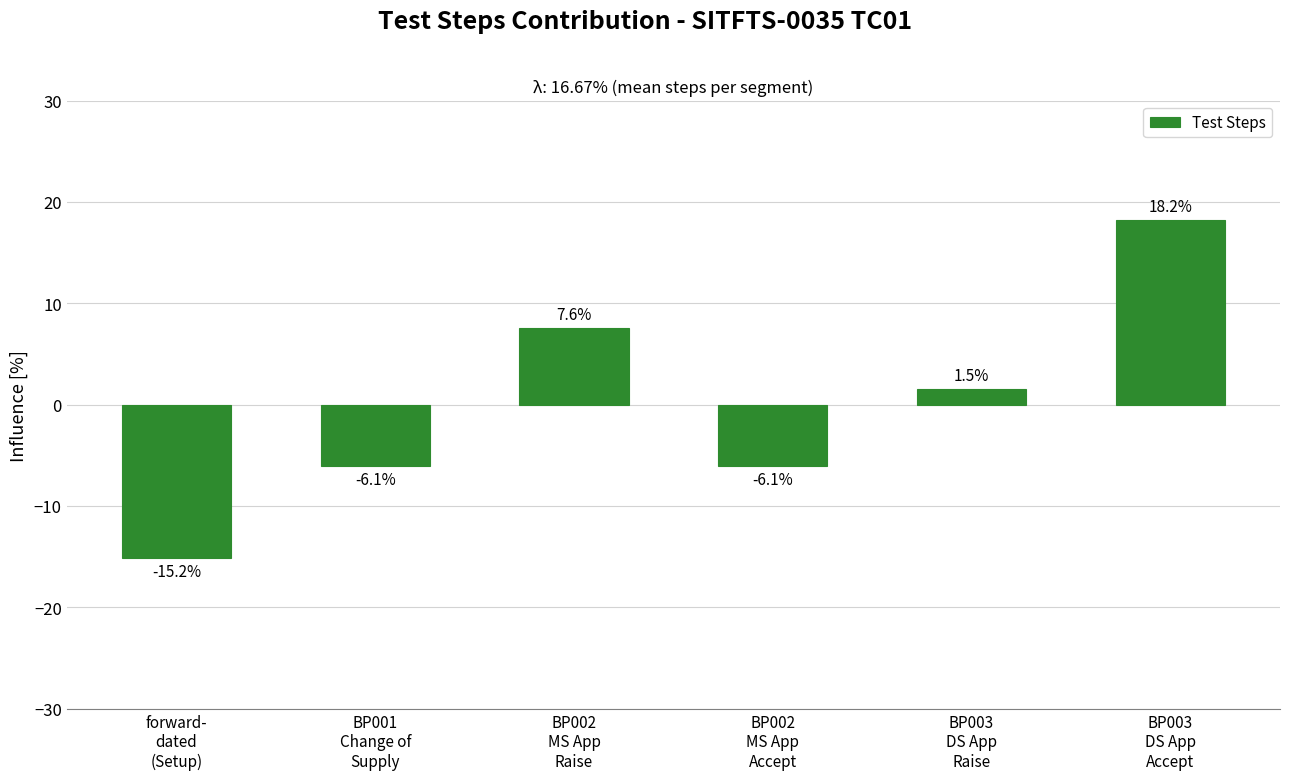

What is the smallest value displayed?

-15.2